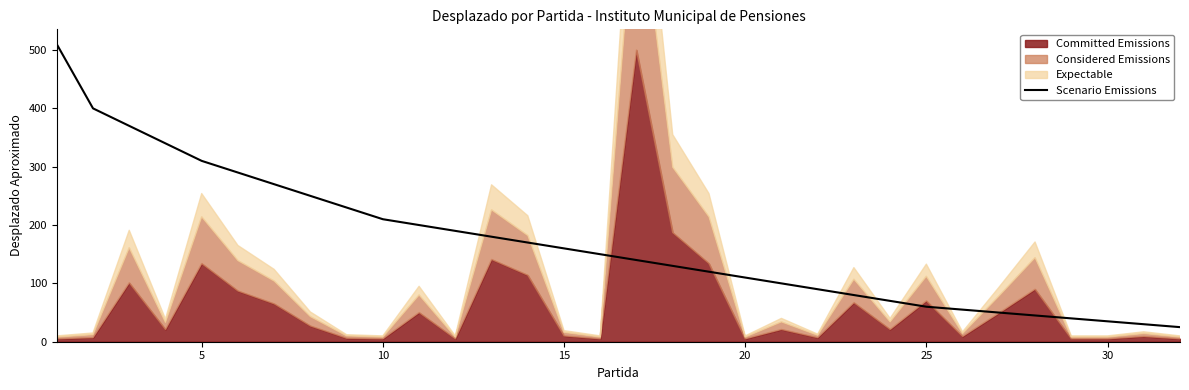

What is the difference between the maximum and second lowest values?

480